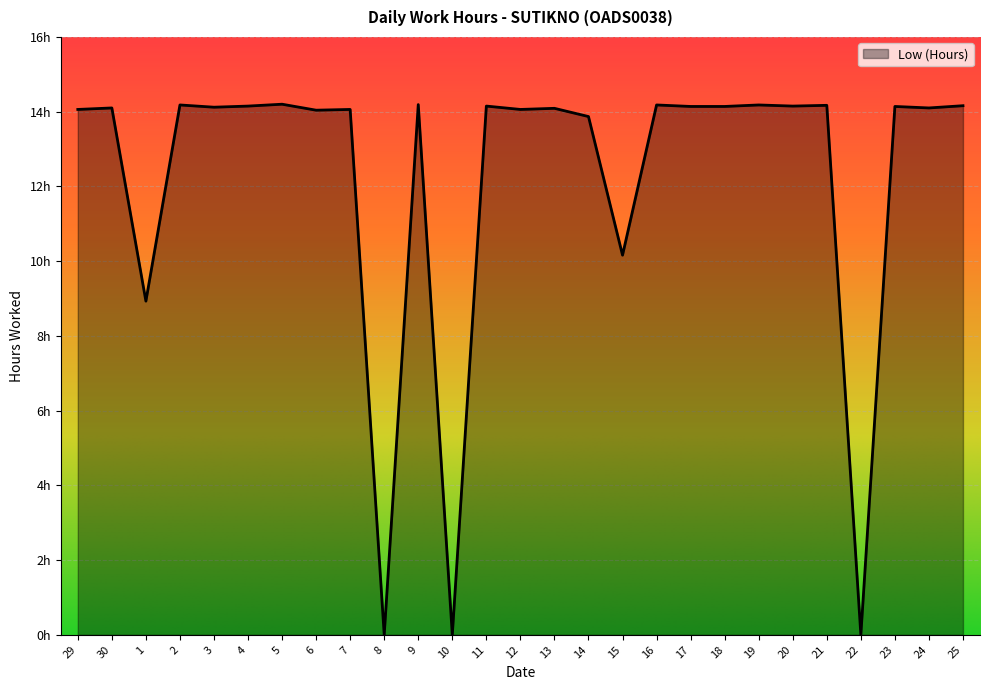

How many interior local valleys (lower than both neighbors) does the data have?

10